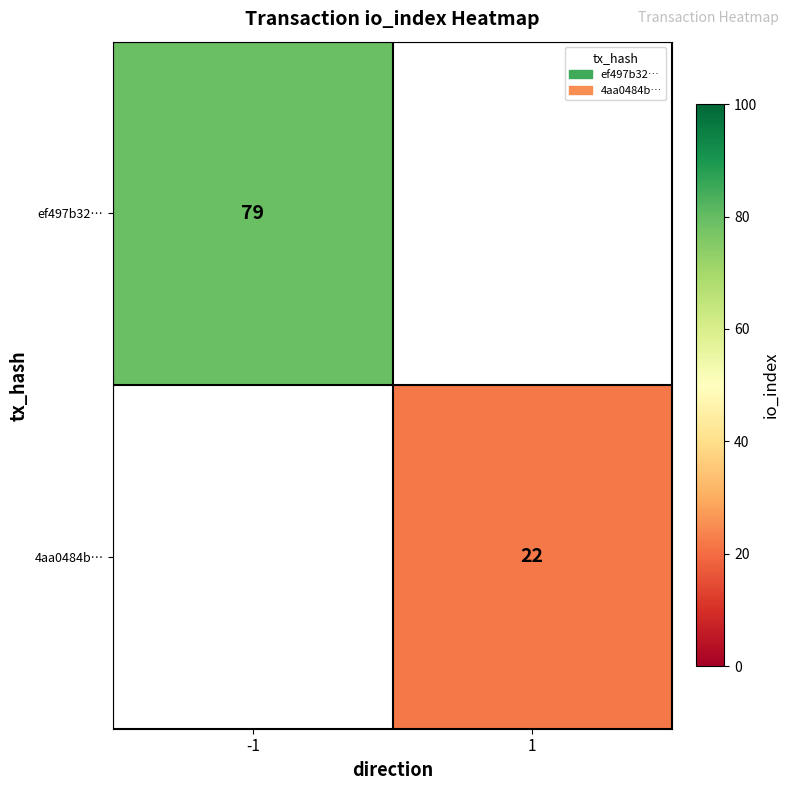

Is it true that 4aa0484b… equals 29 at 1?

False